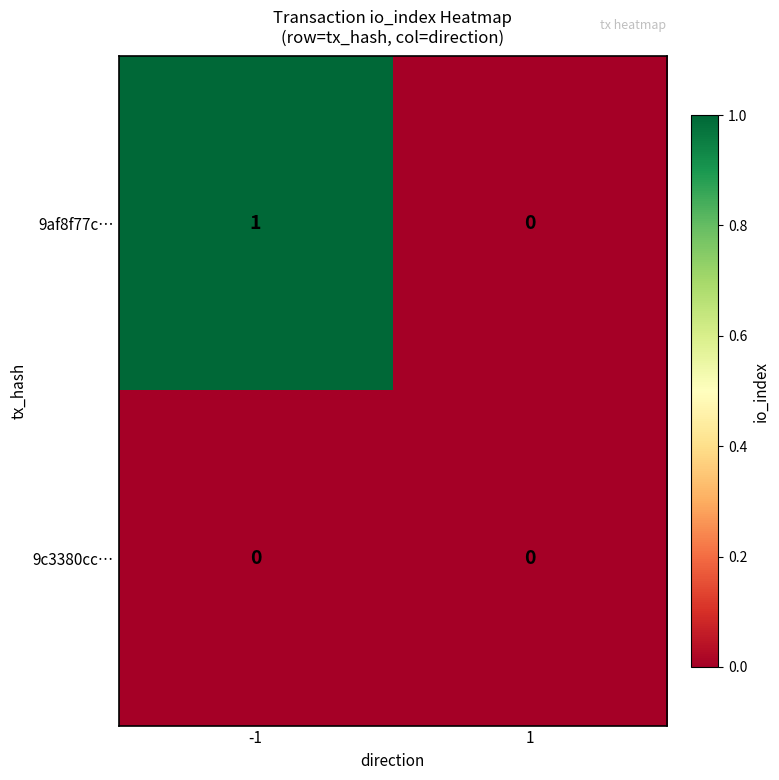

Count the number of categories in the chart.

2